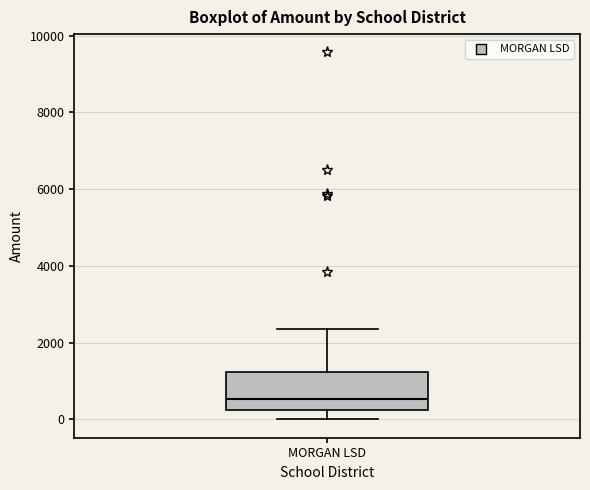

Where does the median line of the box for MORGAN LSD sit on the y-axis? The values are not printed on the chart, so give them approximately, as read against the axis.

600